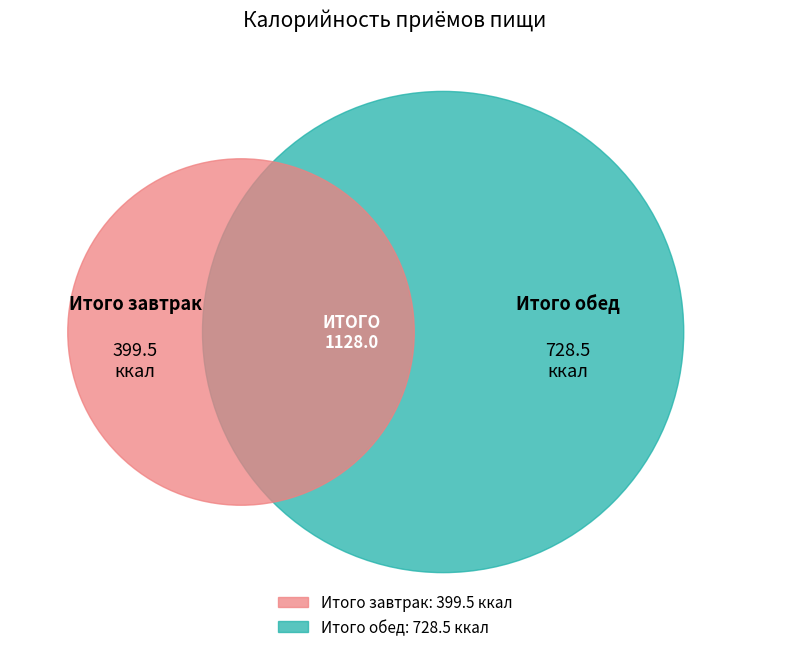

How many slices are in this pie chart?

2